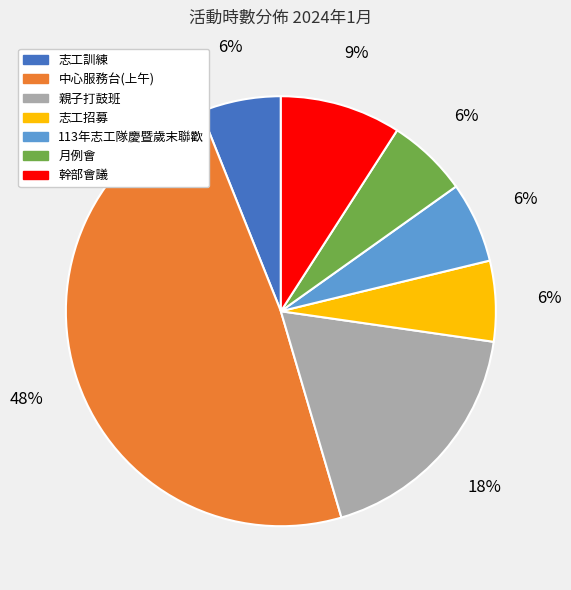

What is the ratio of the value at 幹部會議 to the value at 志工招募?

1.5